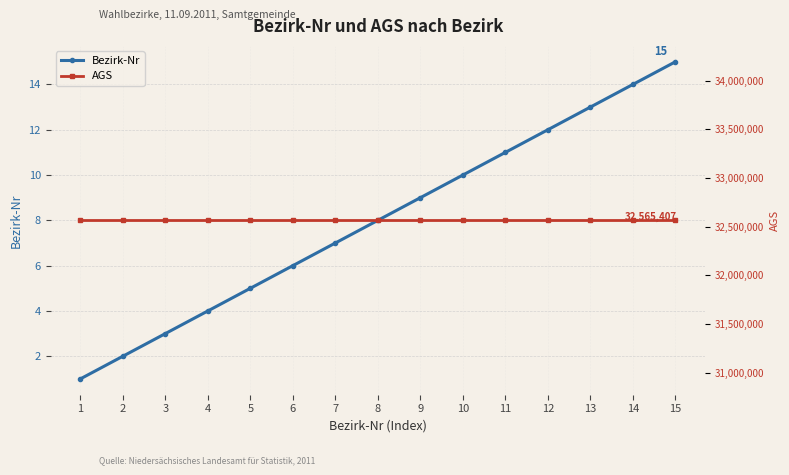

At 4, list the series in order from smallest to largest.

Bezirk-Nr, AGS